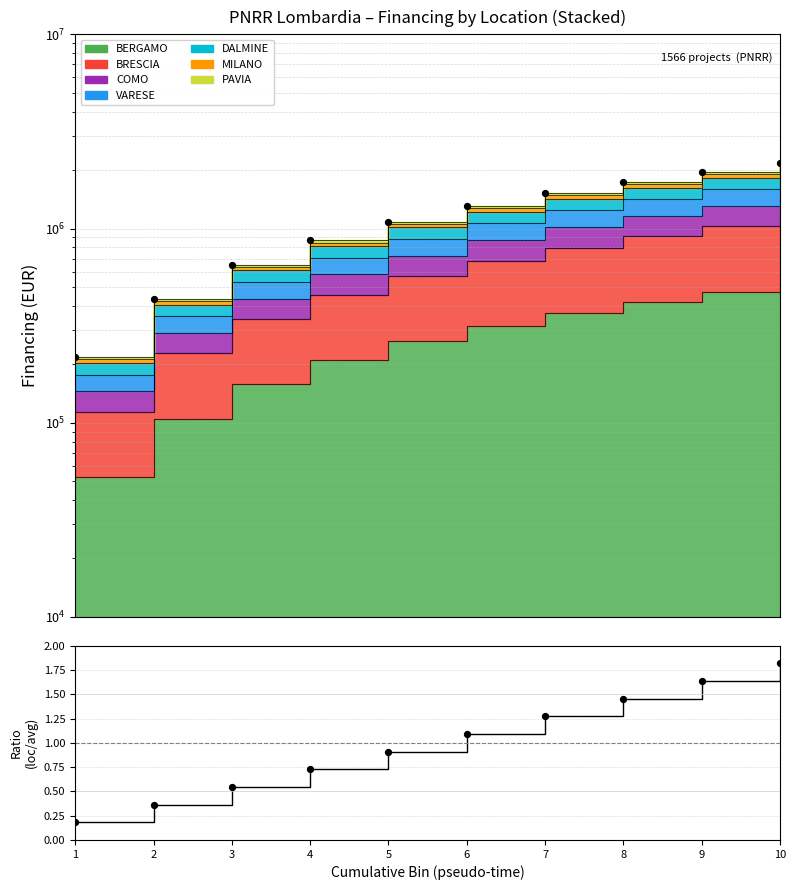

What is the change in value from 6 to 7?

+217278.5